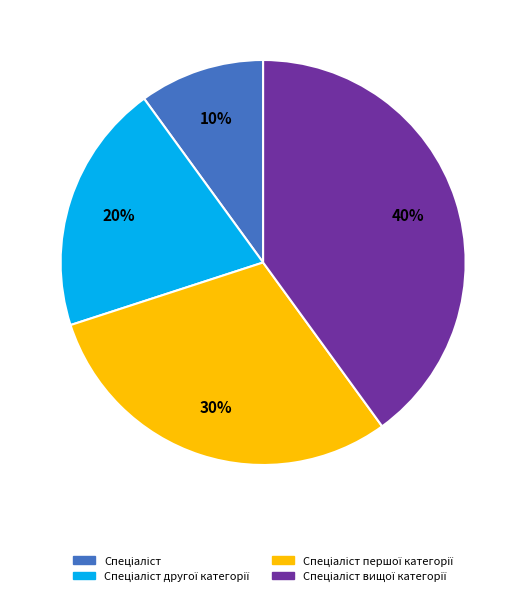

Is there any slice that represents more than half of the pie?

No